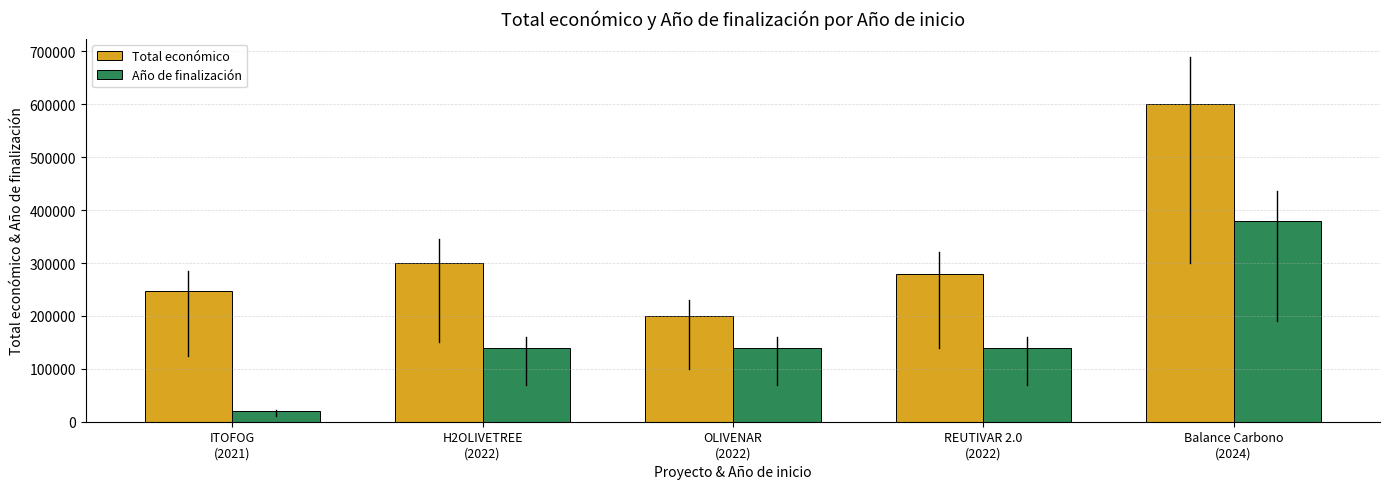

What is the sum of all Año de finalización values?

820139.4